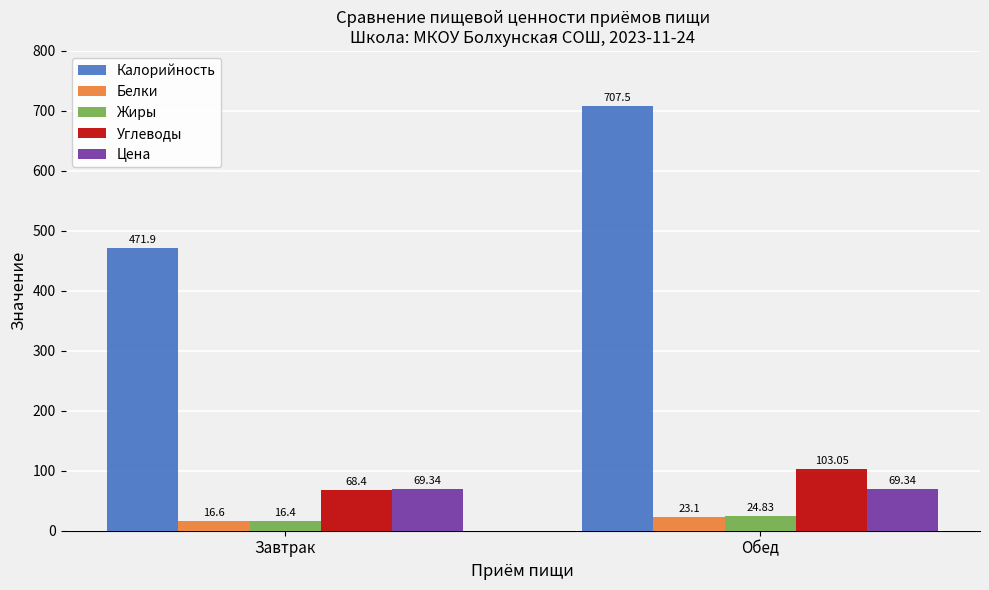

At which category is the sum across all series the highest?

Обед